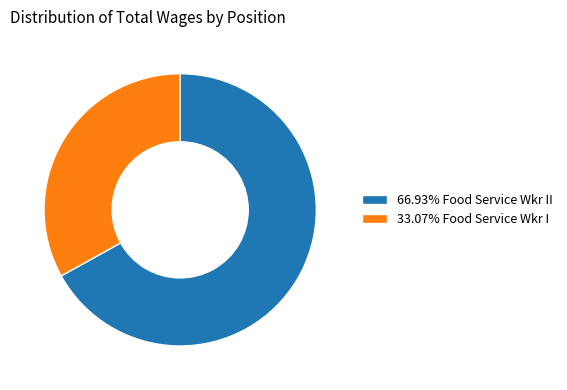

Does 66.93% Food Service Wkr II represent more than half of the total?

Yes